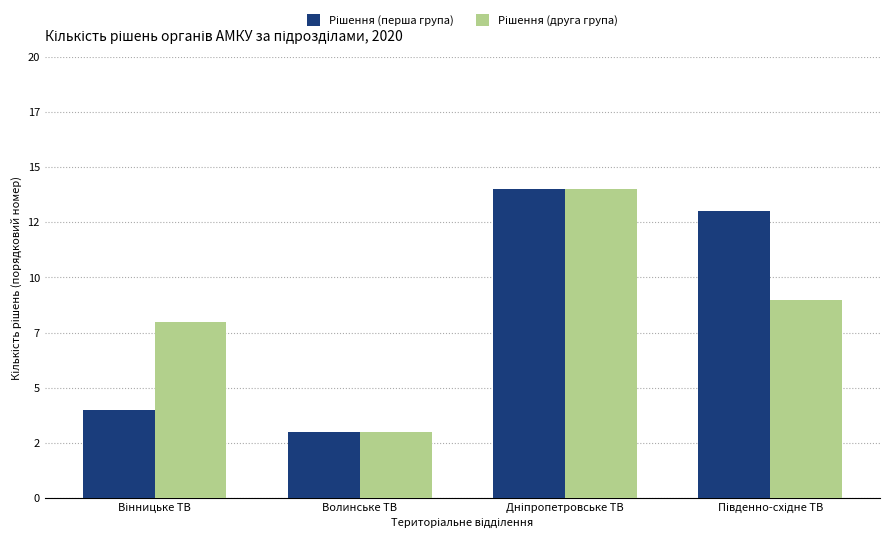

Are the bars grouped side by side (vs. stacked)?

Yes